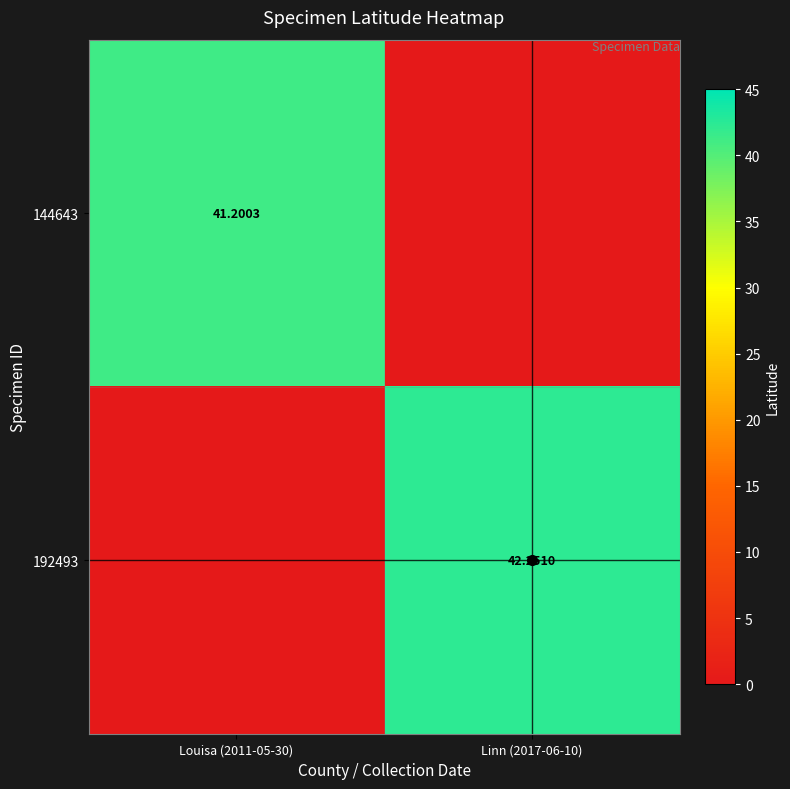

Is the value of 144643 at Louisa (2011-05-30) greater than the value of 192493 at Linn (2017-06-10)?

No